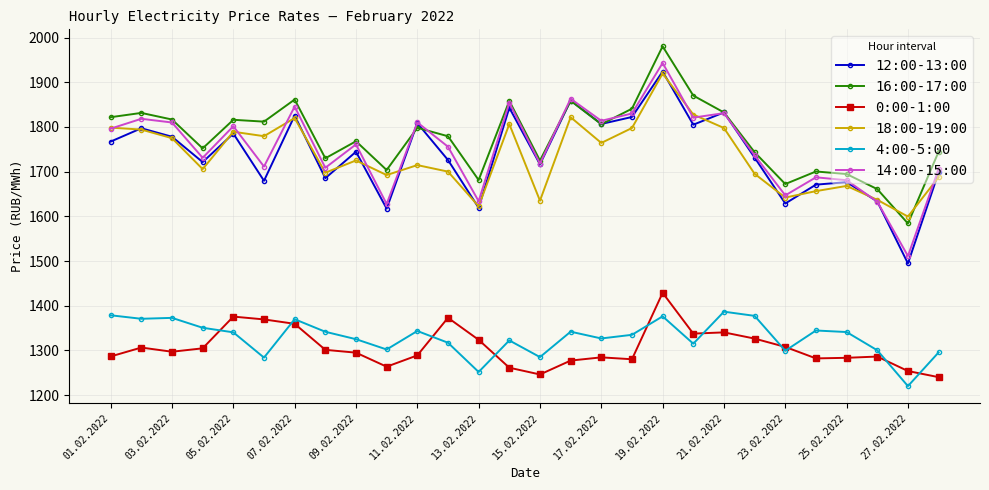

True or false: 0:00-1:00 and 12:00-13:00 cross at least once.

False